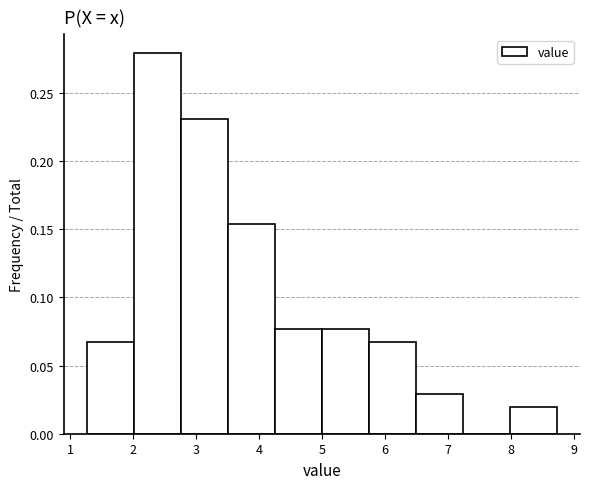

Reading left to right, list every bar in this chart as the range it spans on the x-axis followed by its height. Neither the bar edges nor the heights are printed on the chart, so give them approximately, as read against the axes.

1.3 to 2.0: 0.065
2.0 to 2.8: 0.280
2.8 to 3.5: 0.230
3.5 to 4.3: 0.155
4.3 to 5.0: 0.075
5.0 to 5.7: 0.075
5.7 to 6.5: 0.065
6.5 to 7.2: 0.030
7.2 to 8.0: 0
8.0 to 8.7: 0.020